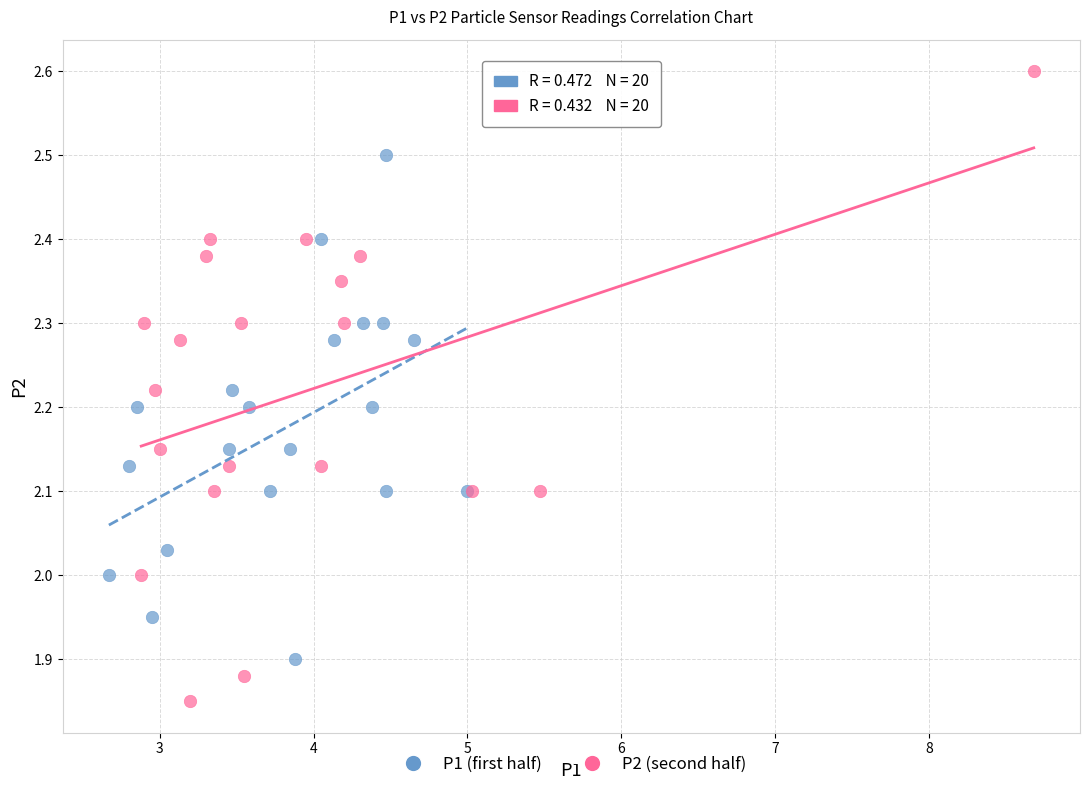

Which series reaches the maximum Y coordinate?

P2 (second half)